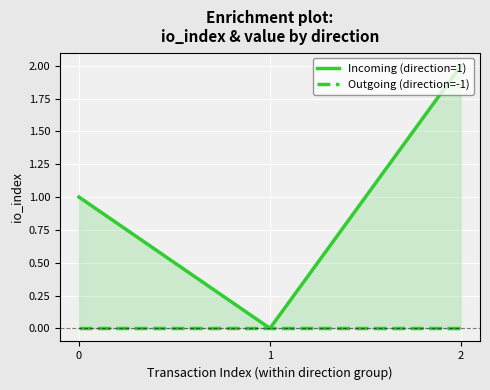

How many lines are shown in the chart?

2